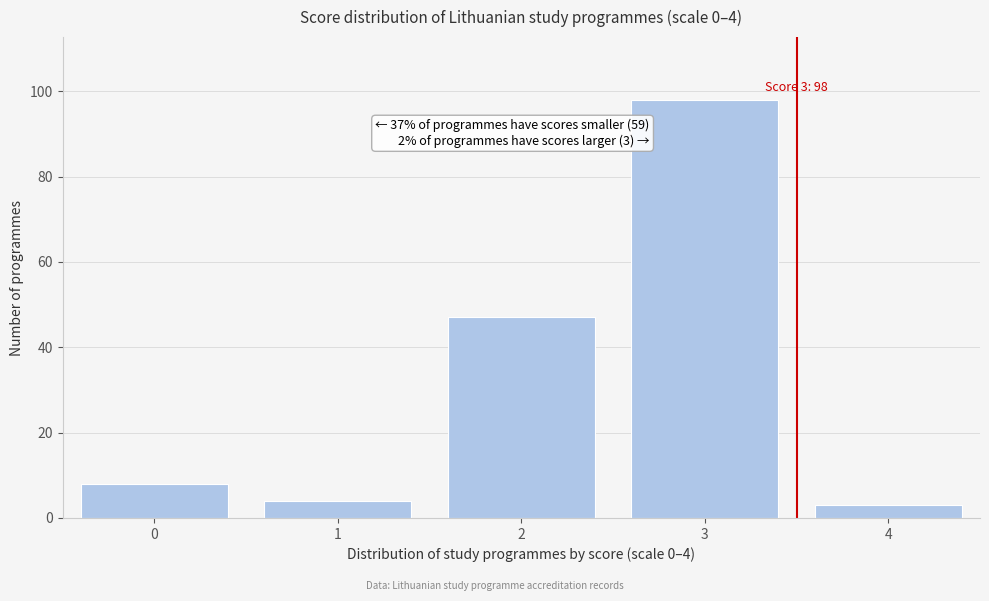

Reading left to right, transcribe all the data shown in this chart.

0=8	1=4	2=47	3=98	4=3